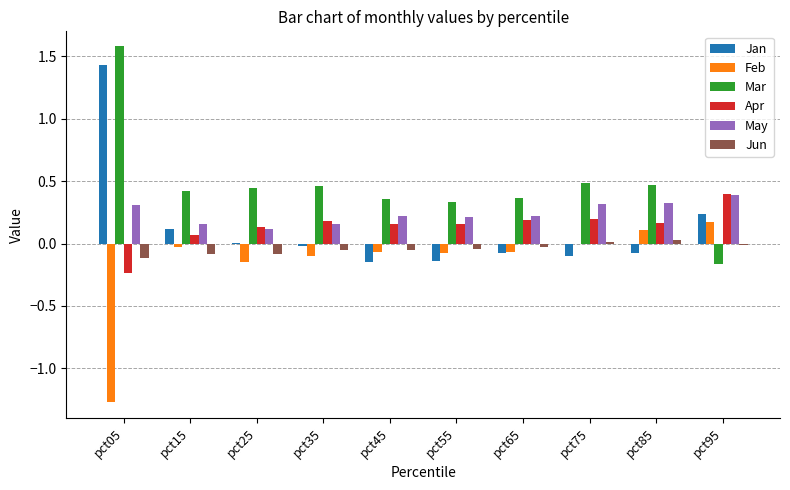

True or false: Feb has a value of -0.1 at pct45.

True